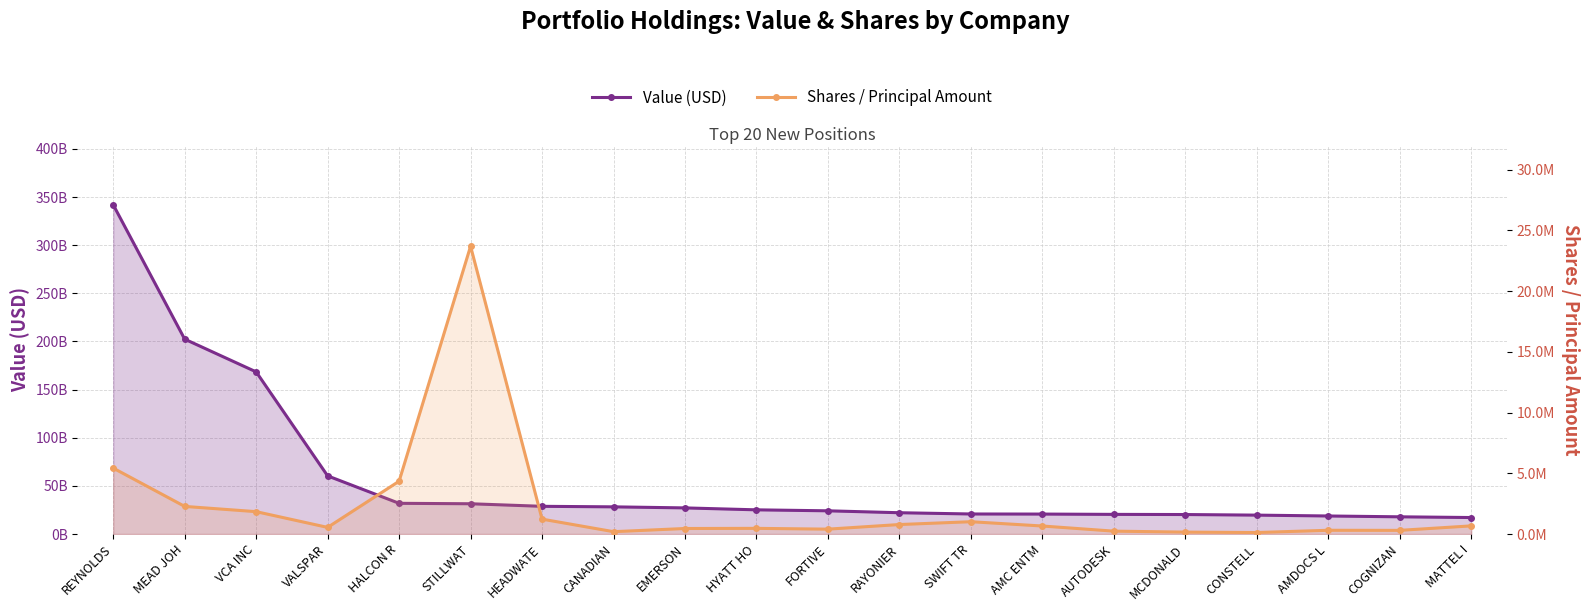

At which category is the sum across all series the highest?

REYNOLDS